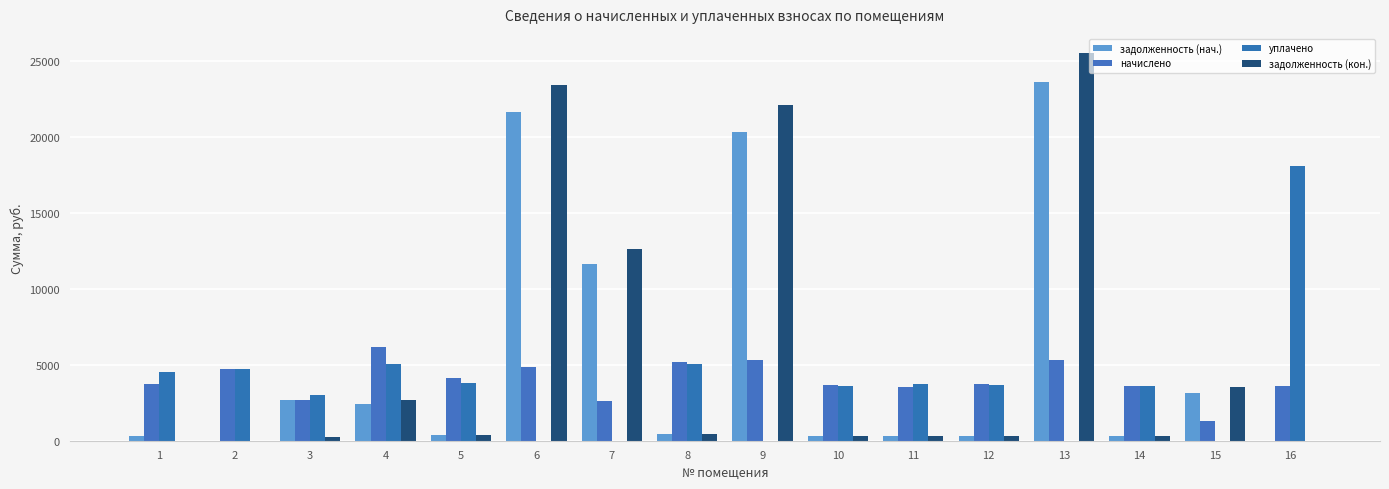

Which series has the widest spread of values?

задолженность (кон.)